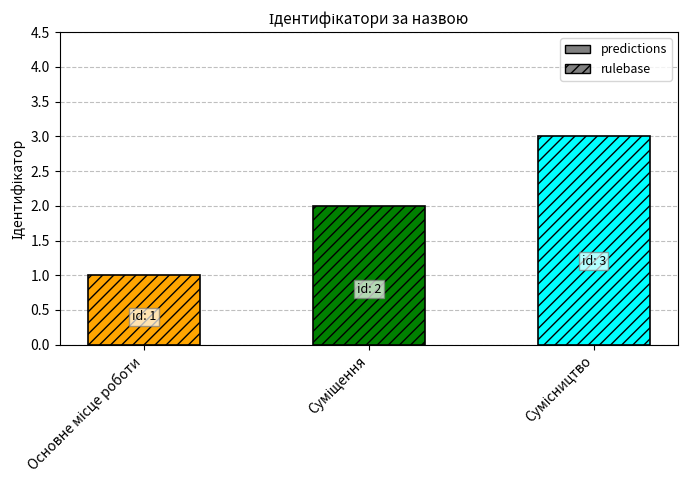

Reading right to left, transcribe all the data shown in this chart.

3	2	1